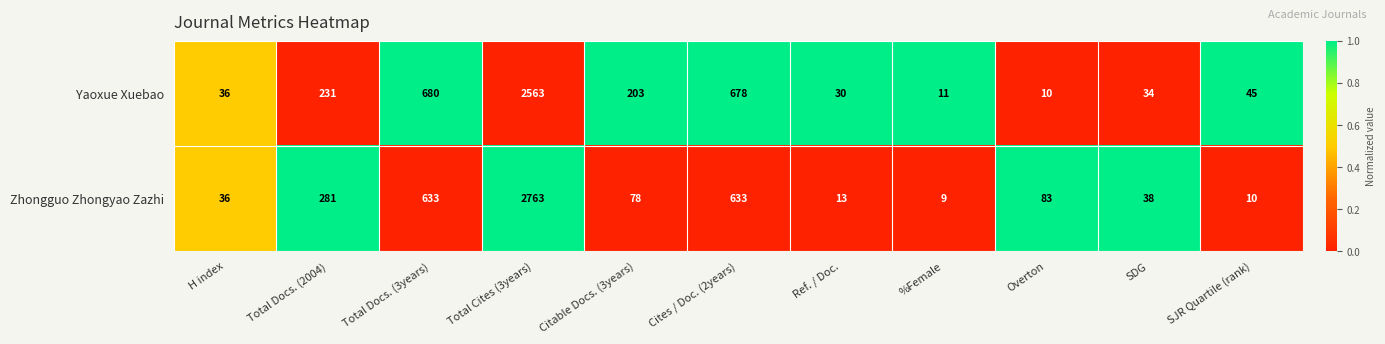

The Zhongguo Zhongyao Zazhi series shows 193 at Total Docs. (2004). True or false?

False